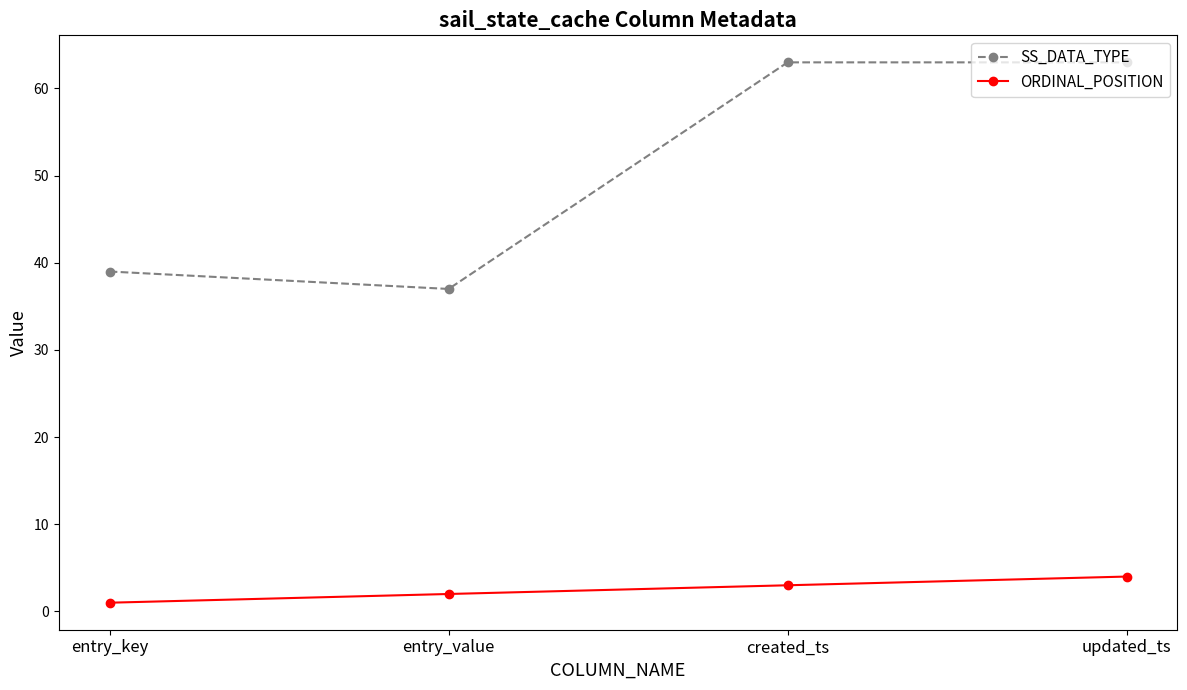

Reading right to left, list all the values displayed in this chart.

SS_DATA_TYPE: updated_ts=63	created_ts=63	entry_value=37	entry_key=39
ORDINAL_POSITION: updated_ts=4	created_ts=3	entry_value=2	entry_key=1